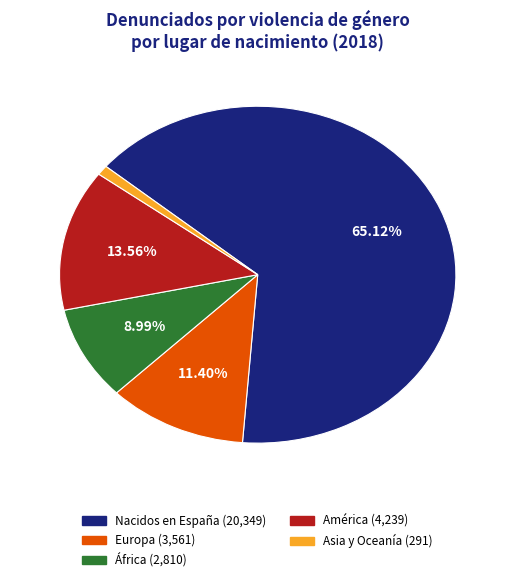

Which has a higher value, Europa or Nacidos en España?

Nacidos en España